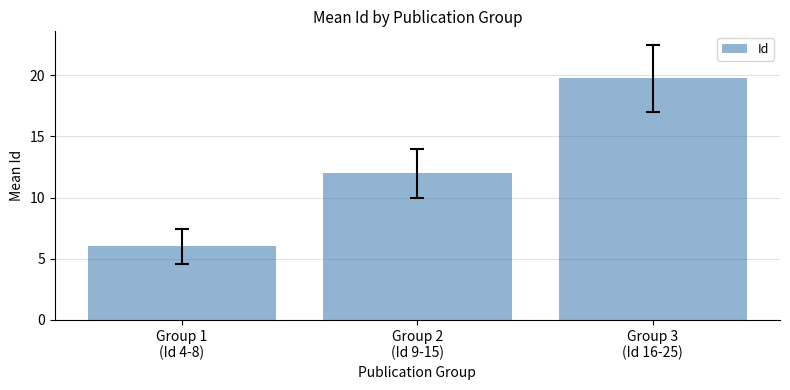

Reading left to right, extract all data points from this chart.

6.0	12.0	19.8